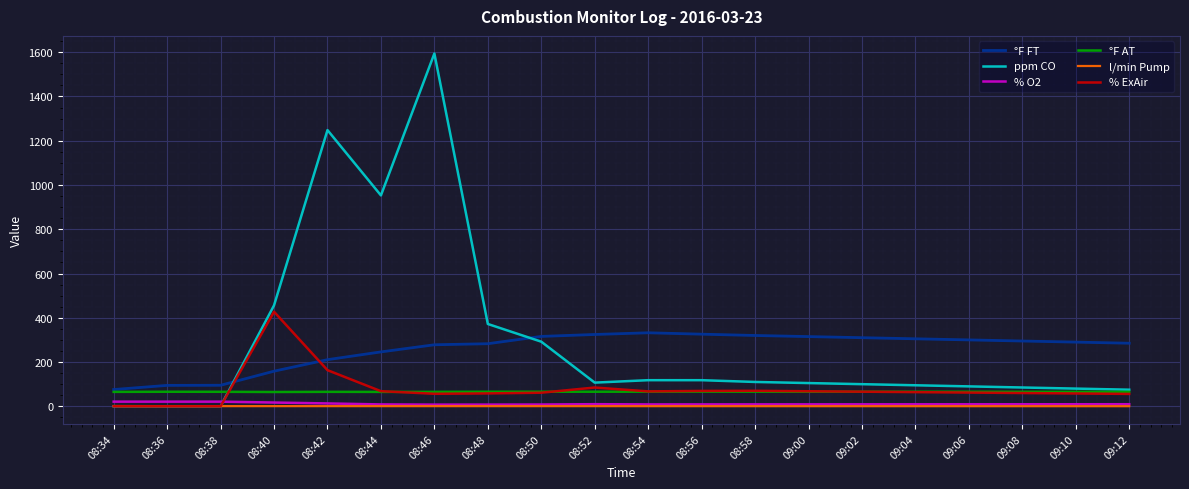

What is the difference between the second highest and second lowest values in the ppm CO series?

1248.0